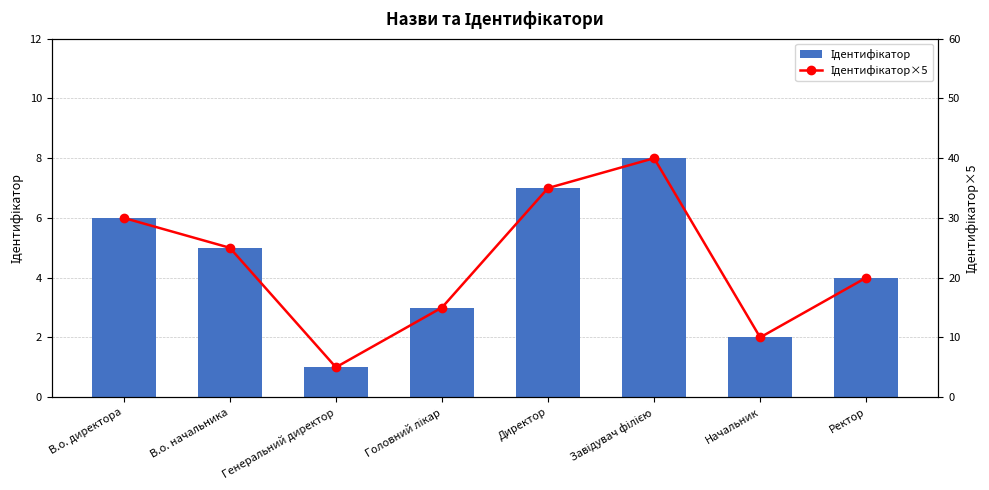

How many values in the Ідентифікатор series exceed 5?

3